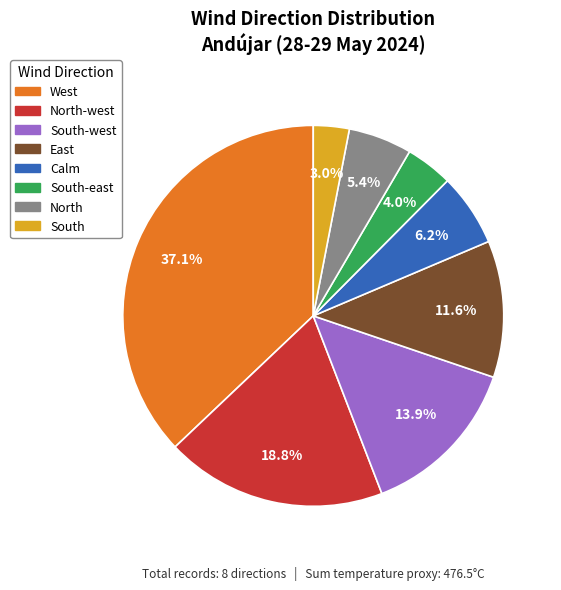

Is there a majority slice in this chart?

No